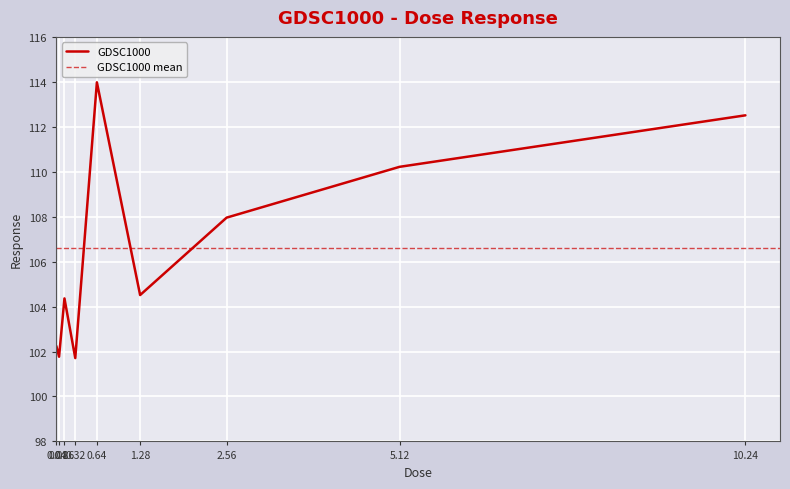

How many lines are shown in the chart?

1